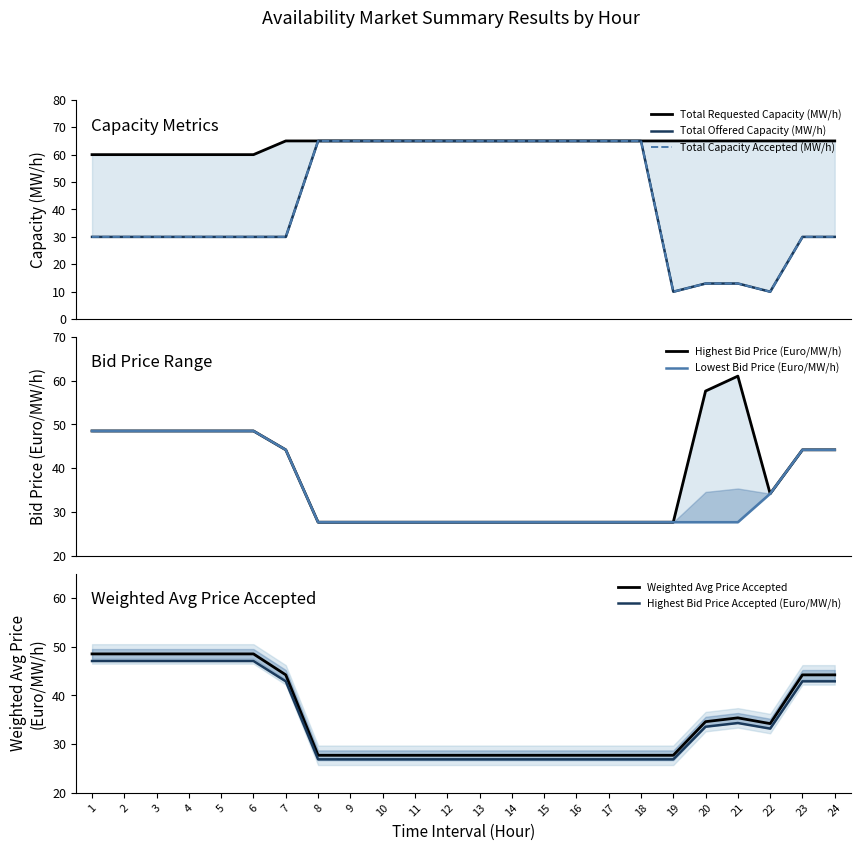

What is the smallest value displayed?

10.0